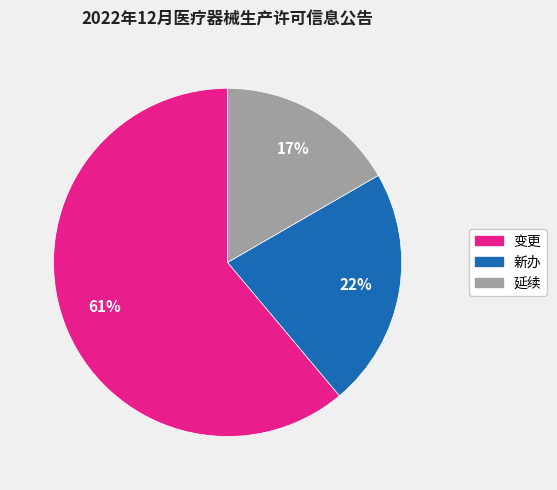

To the nearest percent, what is the difference between the largest and smallest slice percentages?

44%